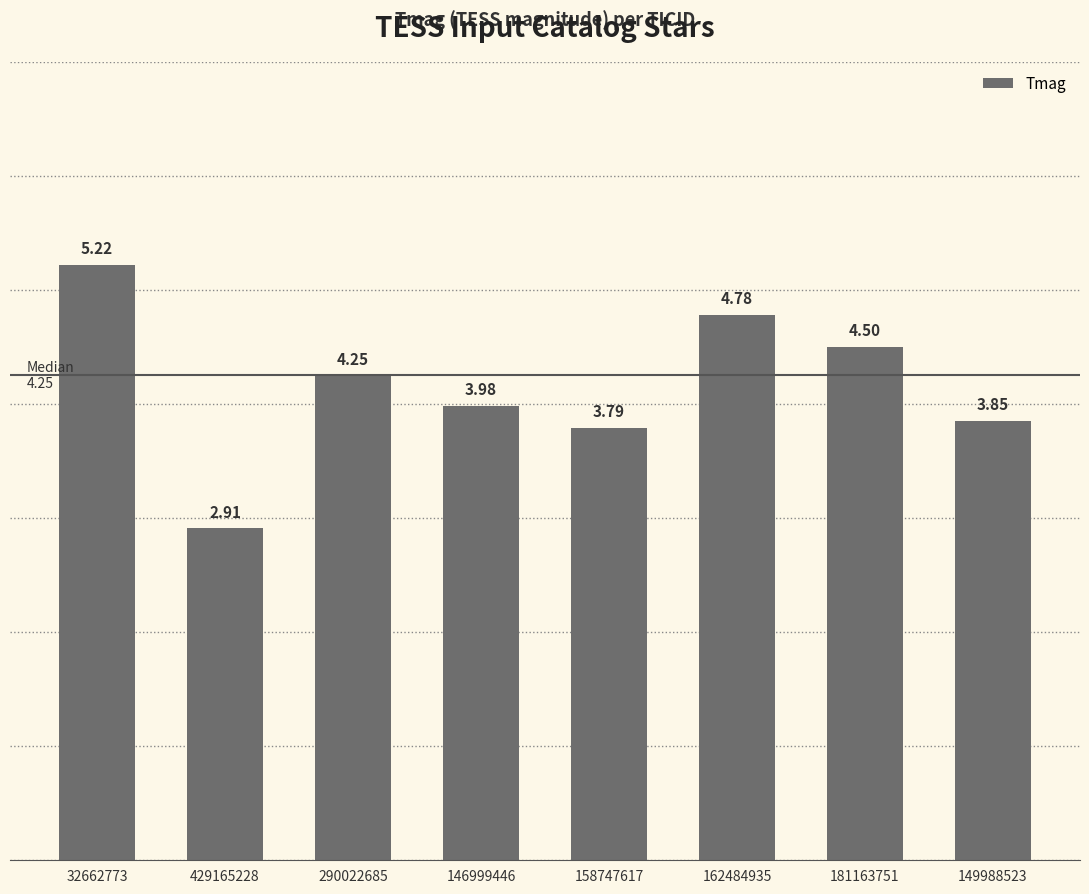

Between 32662773 and 162484935, which is larger?

32662773